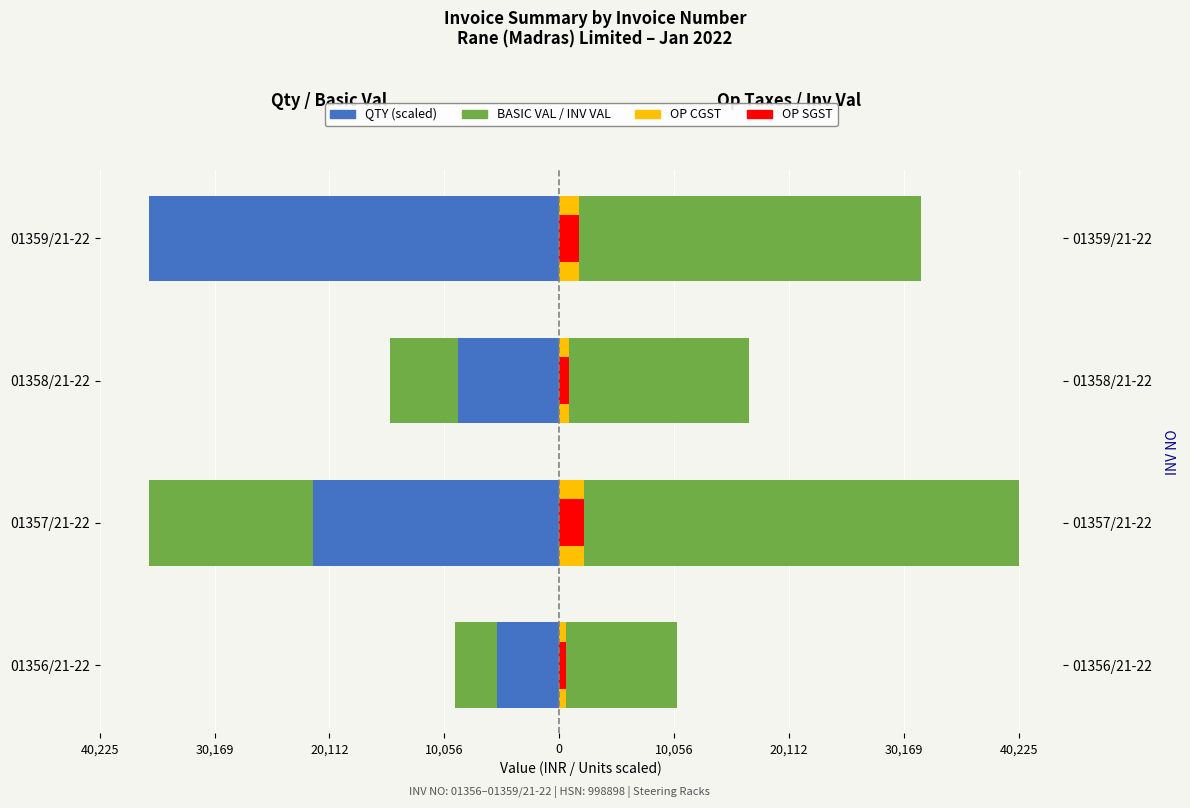

Between 01358/21-22 and 01359/21-22, which is larger?

01358/21-22